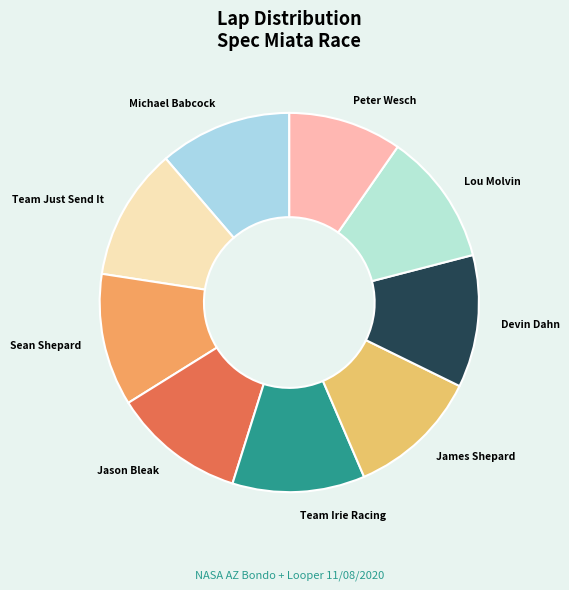

Does Lou Molvin represent more than half of the total?

No